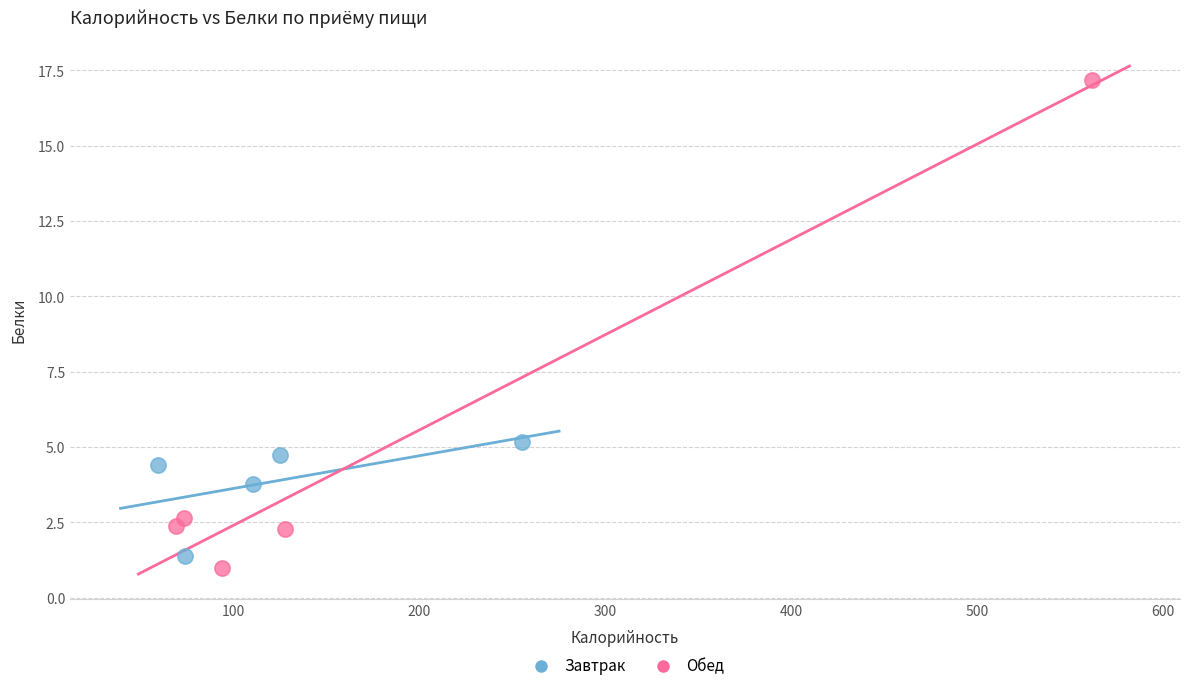

Which series contains the highest Y value?

Обед